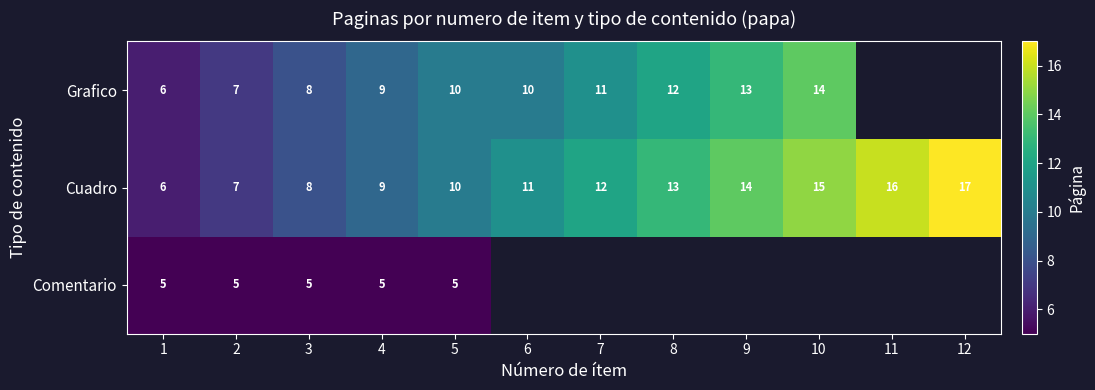

Rank the categories by Cuadro value from highest to lowest.

12, 11, 10, 9, 8, 7, 6, 5, 4, 3, 2, 1